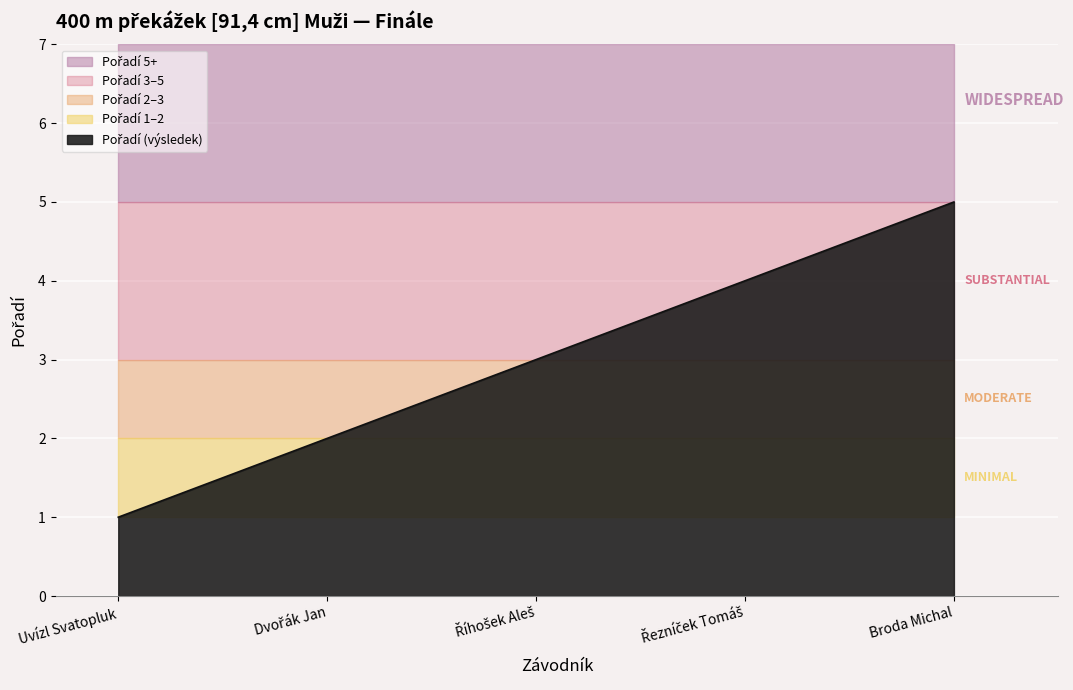

At which label is the value closest to 3?

Říhošek Aleš